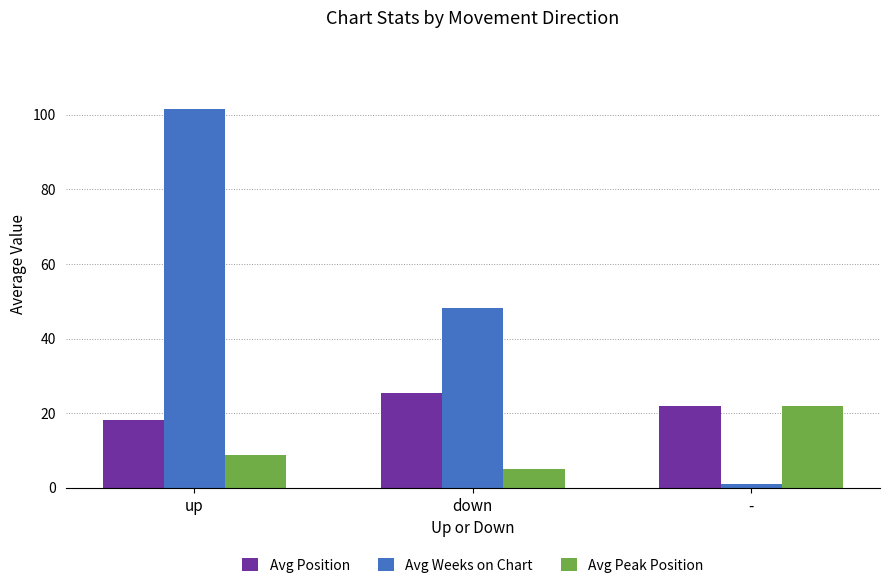

At which label is Avg Weeks on Chart closest to 51?

down